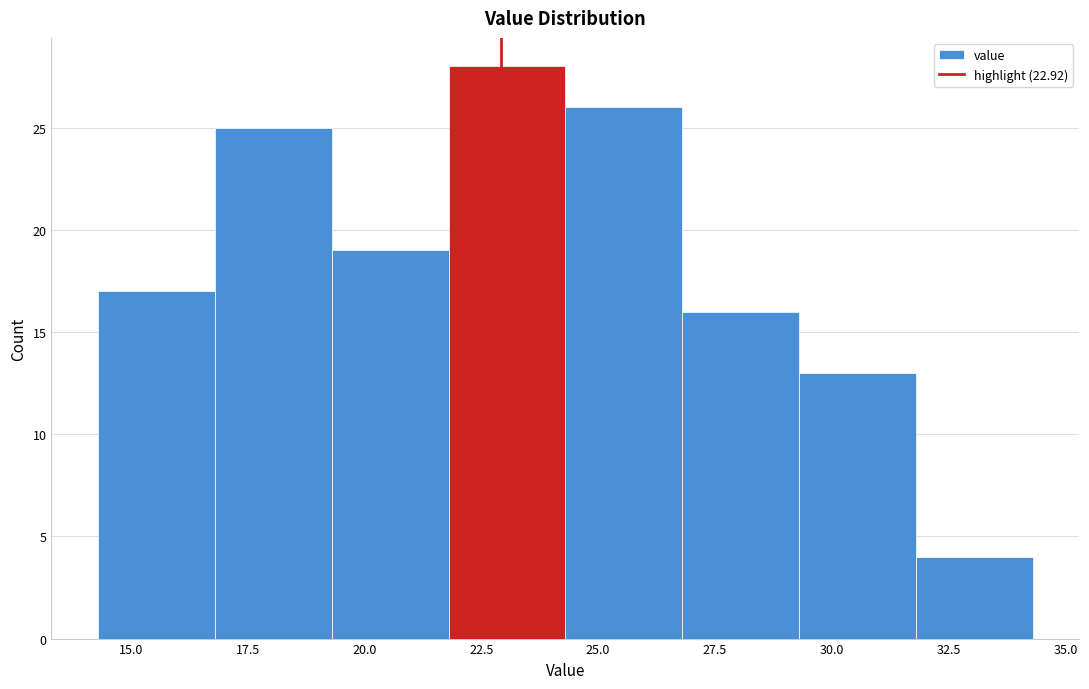

Reading left to right, transcribe this chart: for each bar, give the range it covers on the x-axis and its height. Neither the bar edges nor the heights are printed on the chart, so give them approximately, as read against the axes.

14.3 to 16.8: 17
16.8 to 19.3: 25
19.3 to 21.8: 19
21.8 to 24.3: 28
24.3 to 26.8: 26
26.8 to 29.3: 16
29.3 to 31.8: 13
31.8 to 34.3: 4